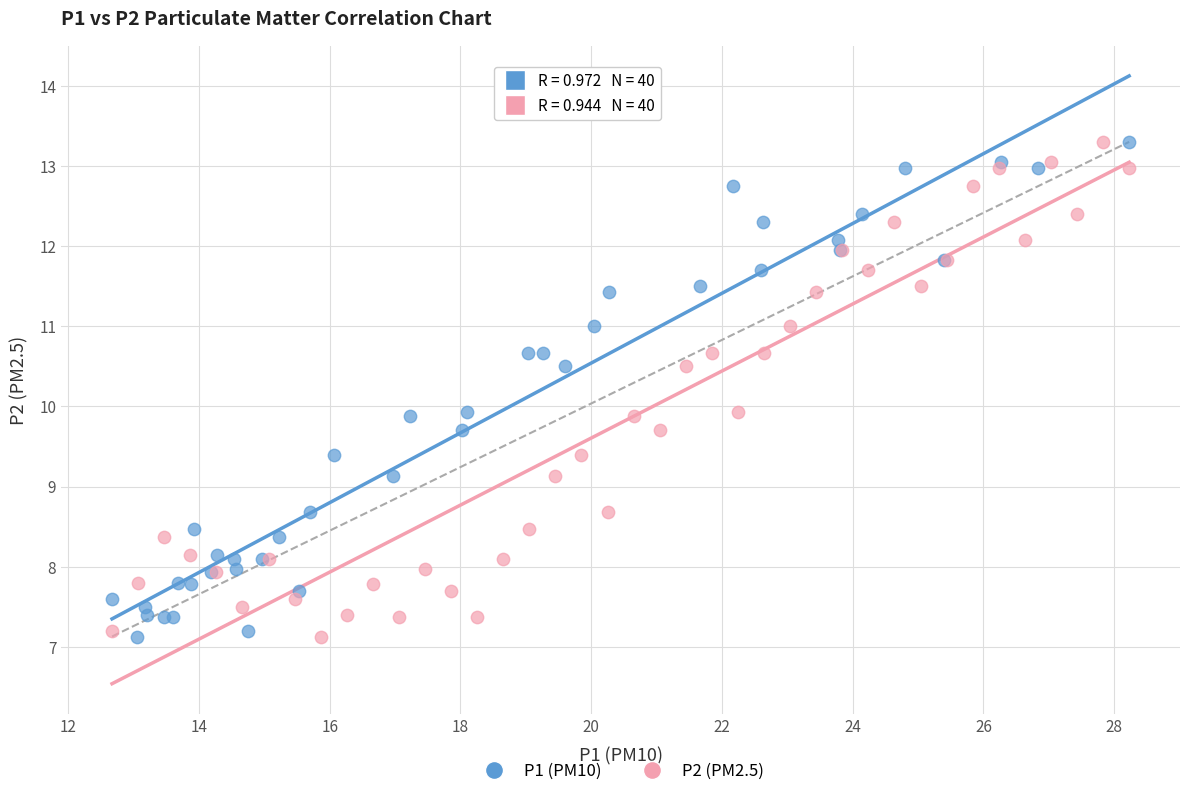

What are all the series names shown in the legend?

P1 (PM10), P2 (PM2.5)